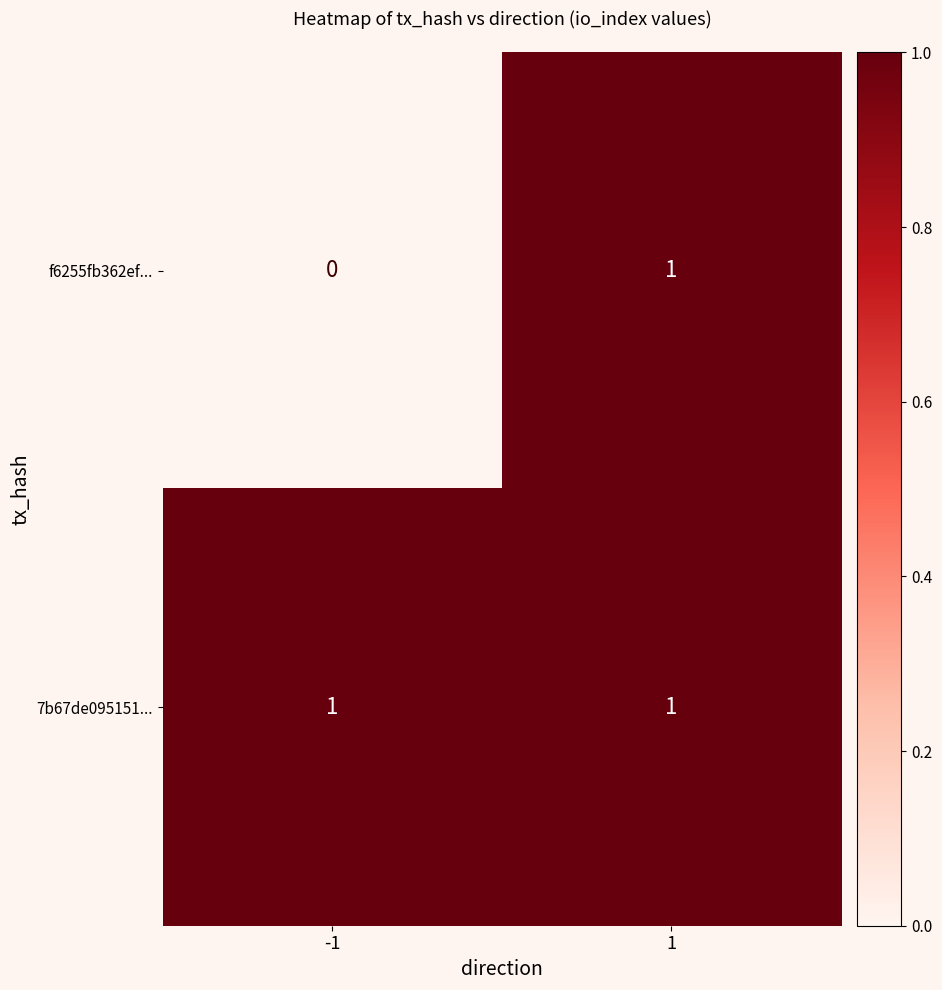

At -1, list the series in order from smallest to largest.

f6255fb362ef..., 7b67de095151...